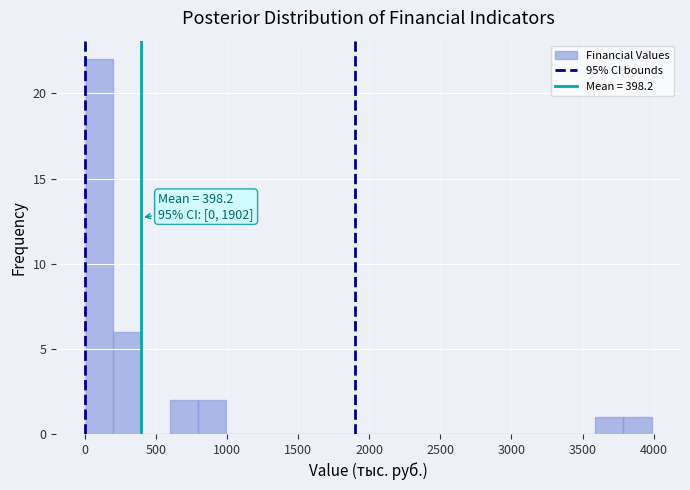

Around what value on the x-axis is the tallest bar? Give the approximate position of its centre, as read against the axis.

100